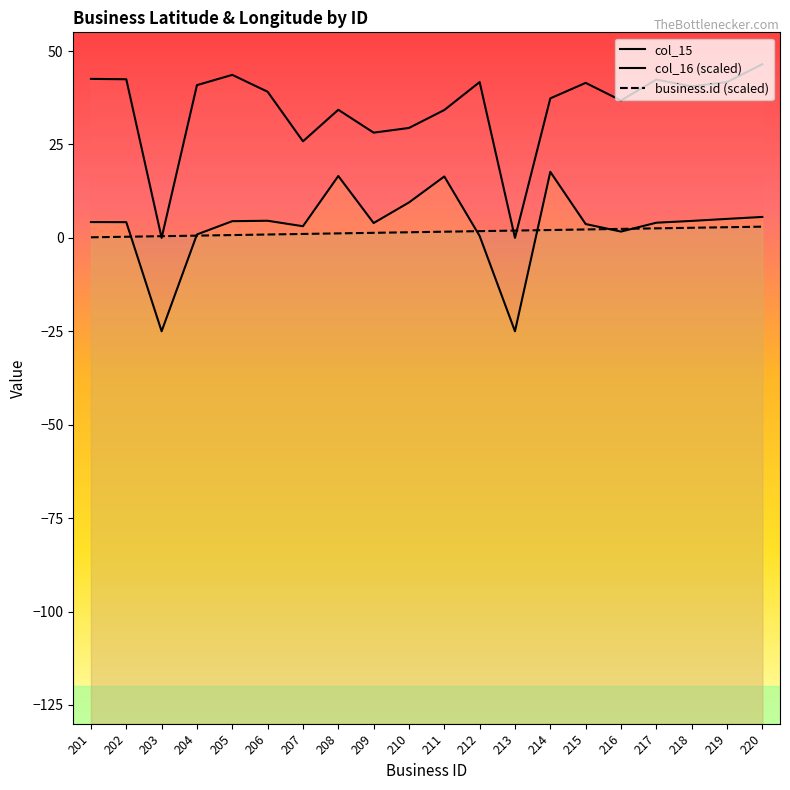

Which series has the widest spread of values?

col_15